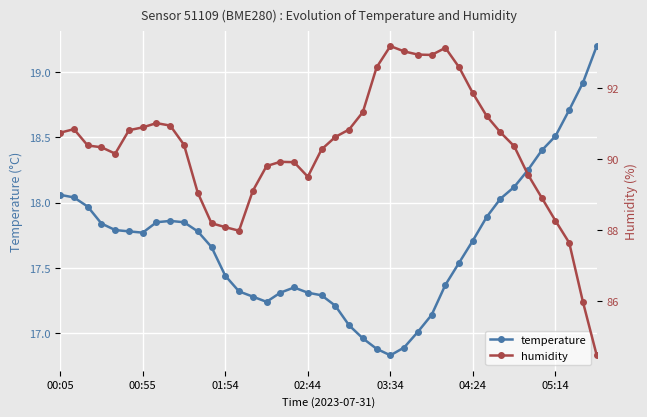

How many categories are shown in the chart?

40